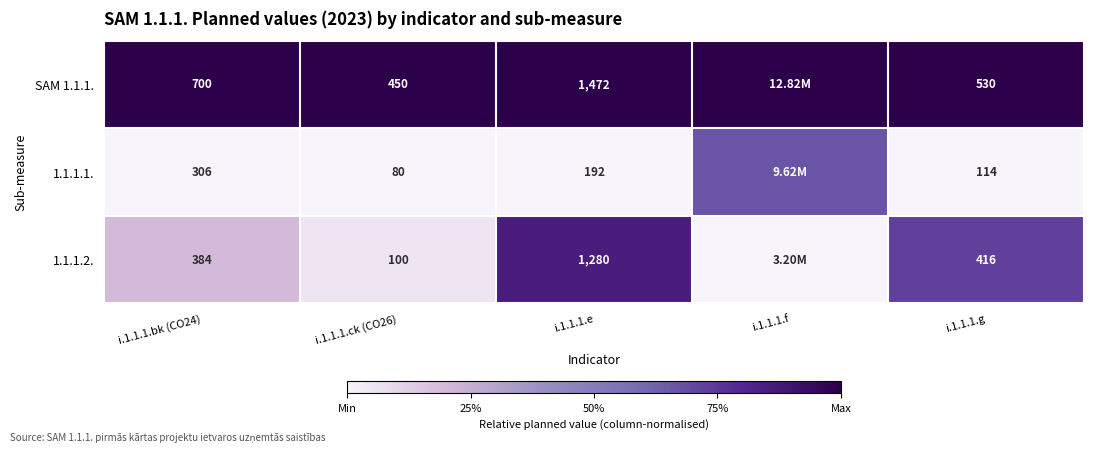

How many categories are shown in the chart?

5